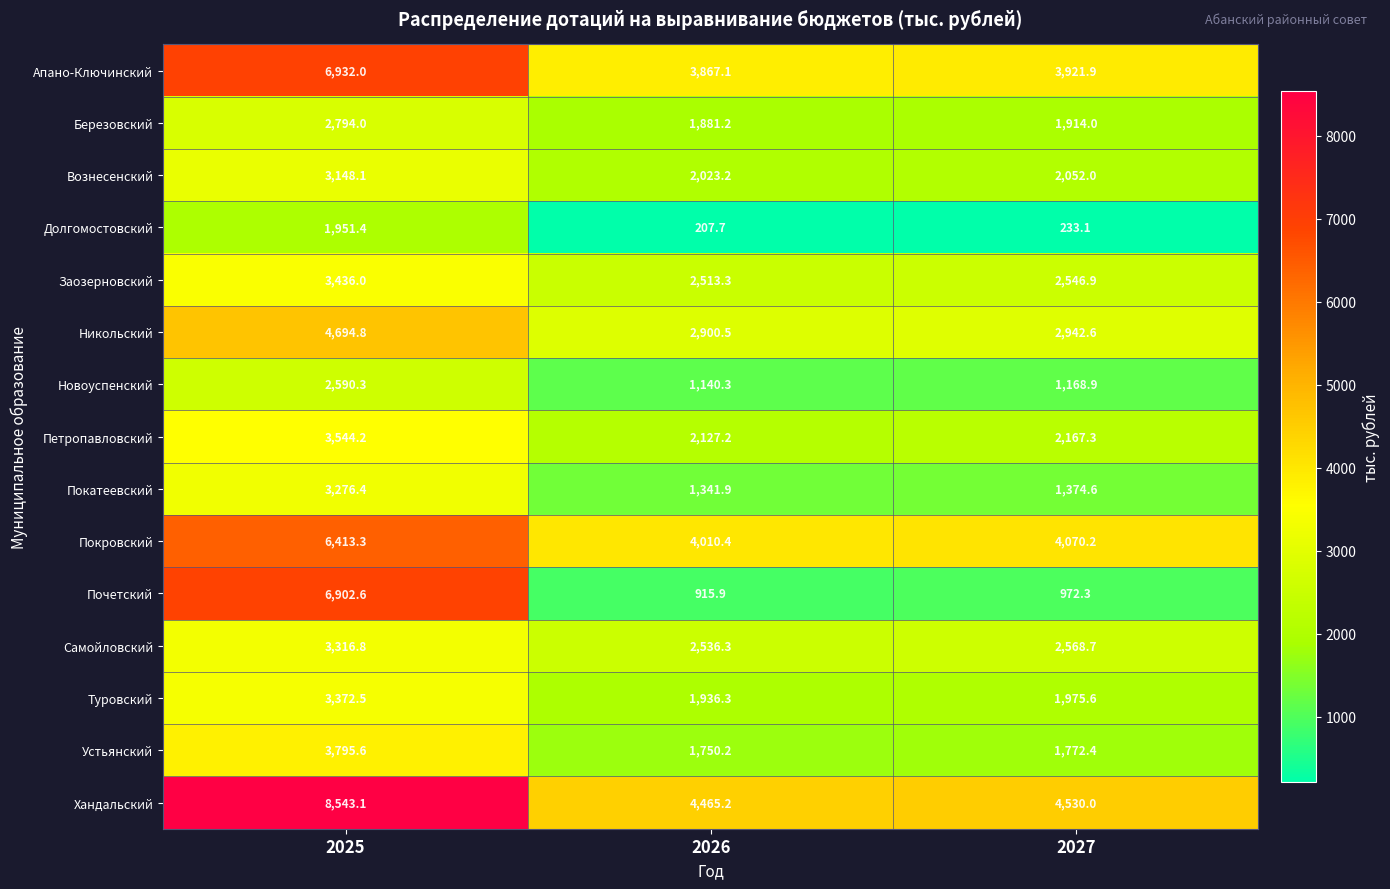

What is the difference between the maximum and minimum values in the Туровский series?

1436.2